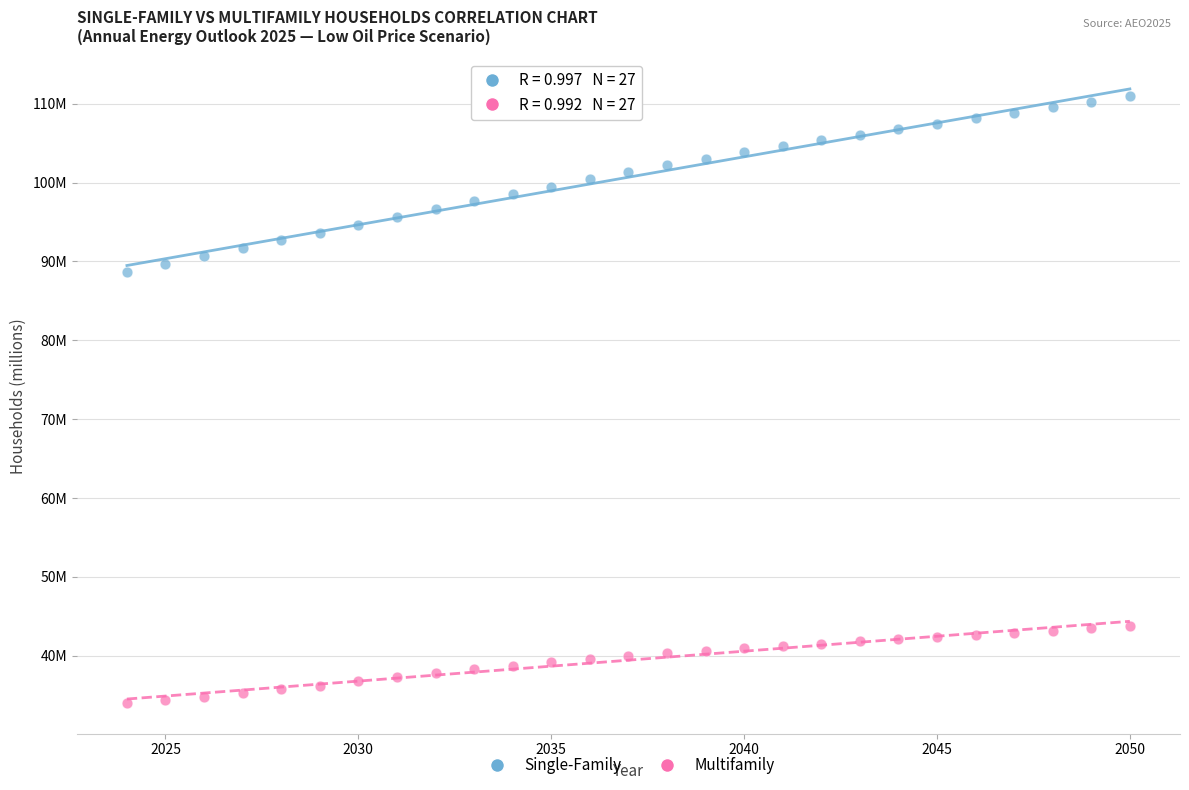

What are all the series names shown in the legend?

Single-Family, Multifamily